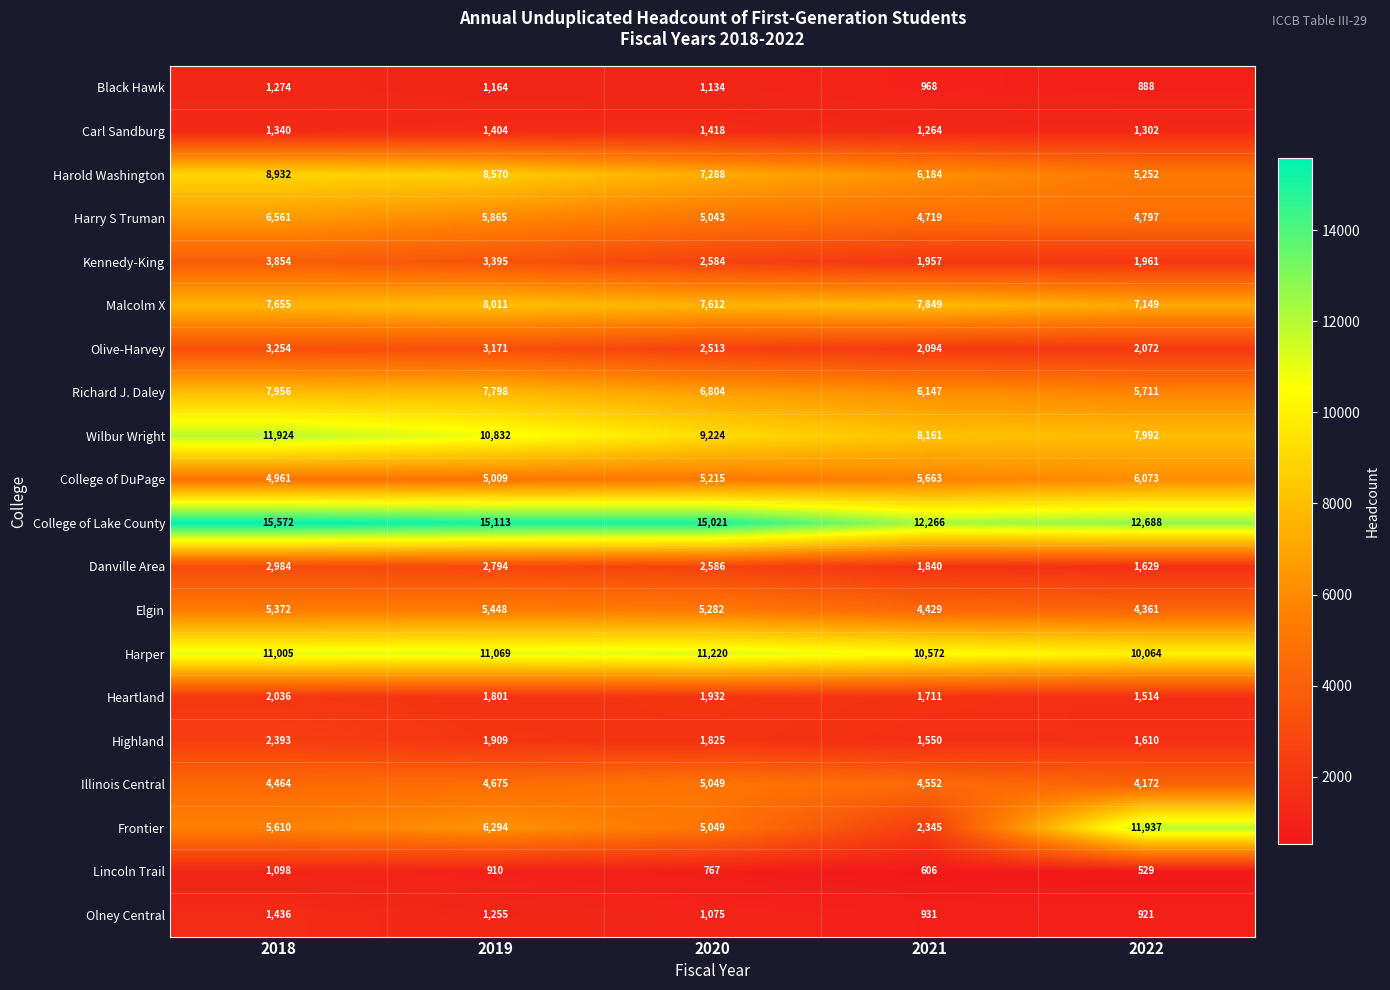

What is the sum of the Elgin values at 2020 and 2018?

10654